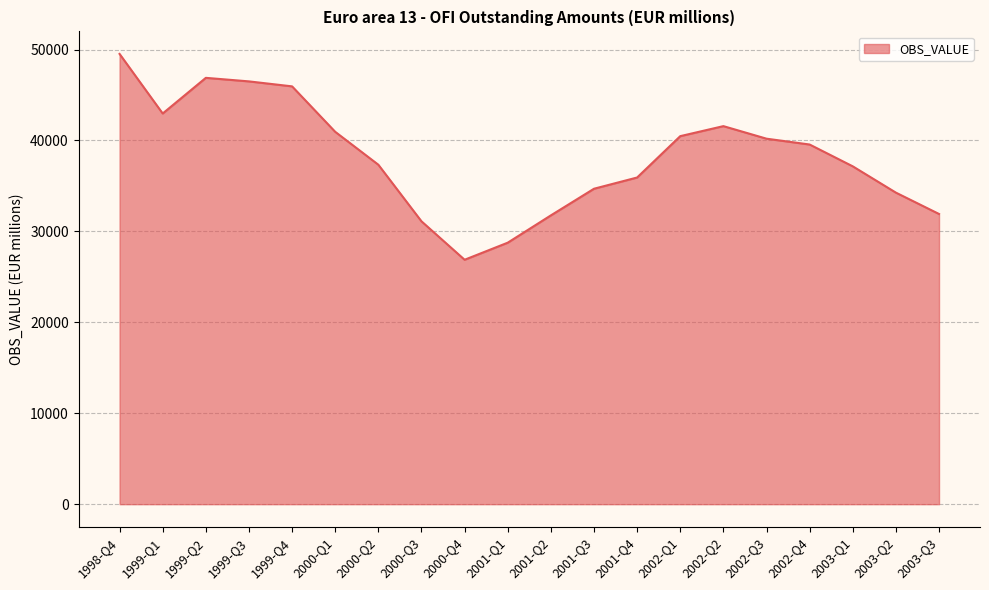

What is the difference between the values at 2003-Q3 and 1999-Q2?

14970.4